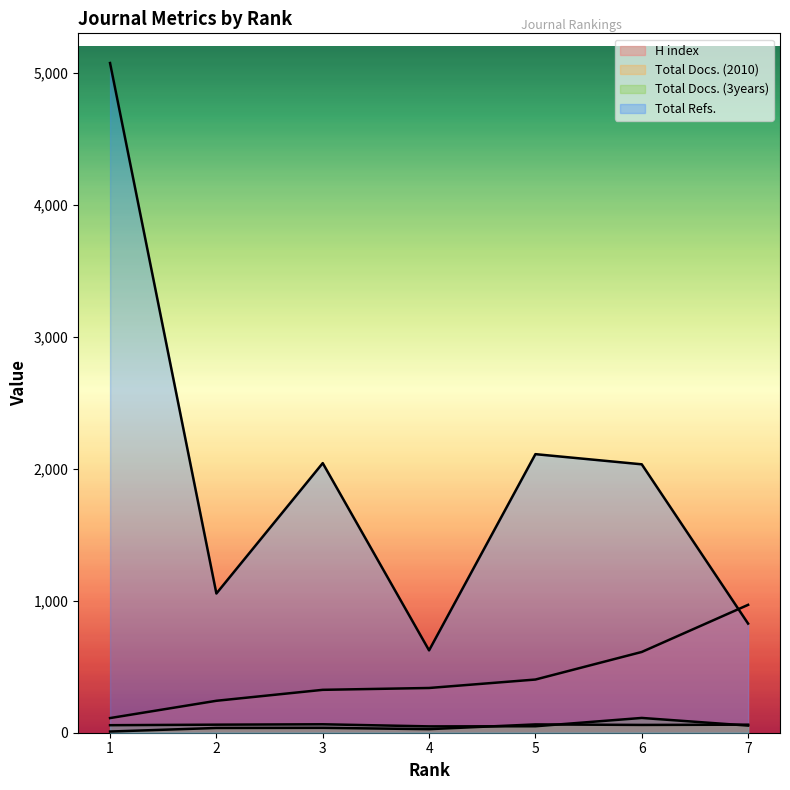

True or false: Total Docs. (2010) and Total Refs. cross at least once.

False